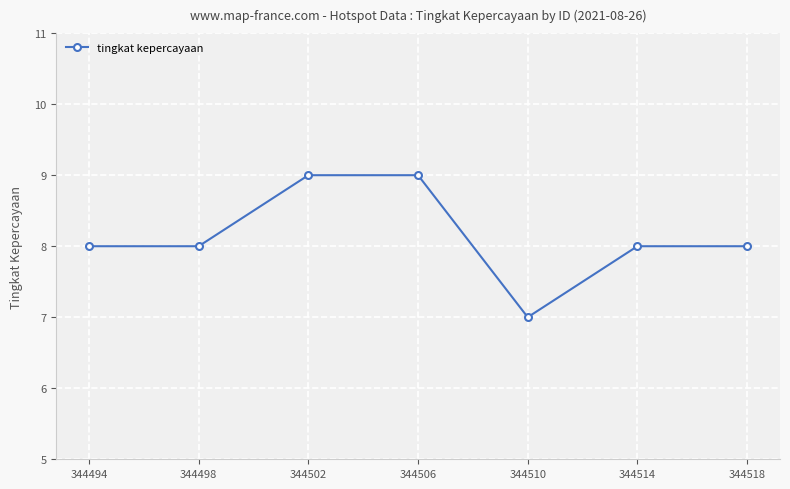

Is it true that the value at 344494 is 13?

False